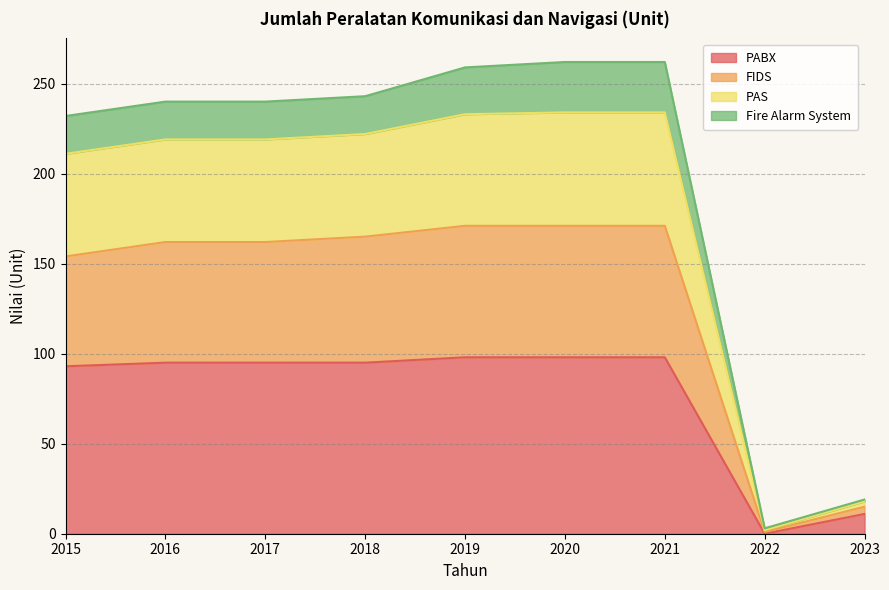

Between 2016 and 2020, which series saw the biggest shift?

FIDS